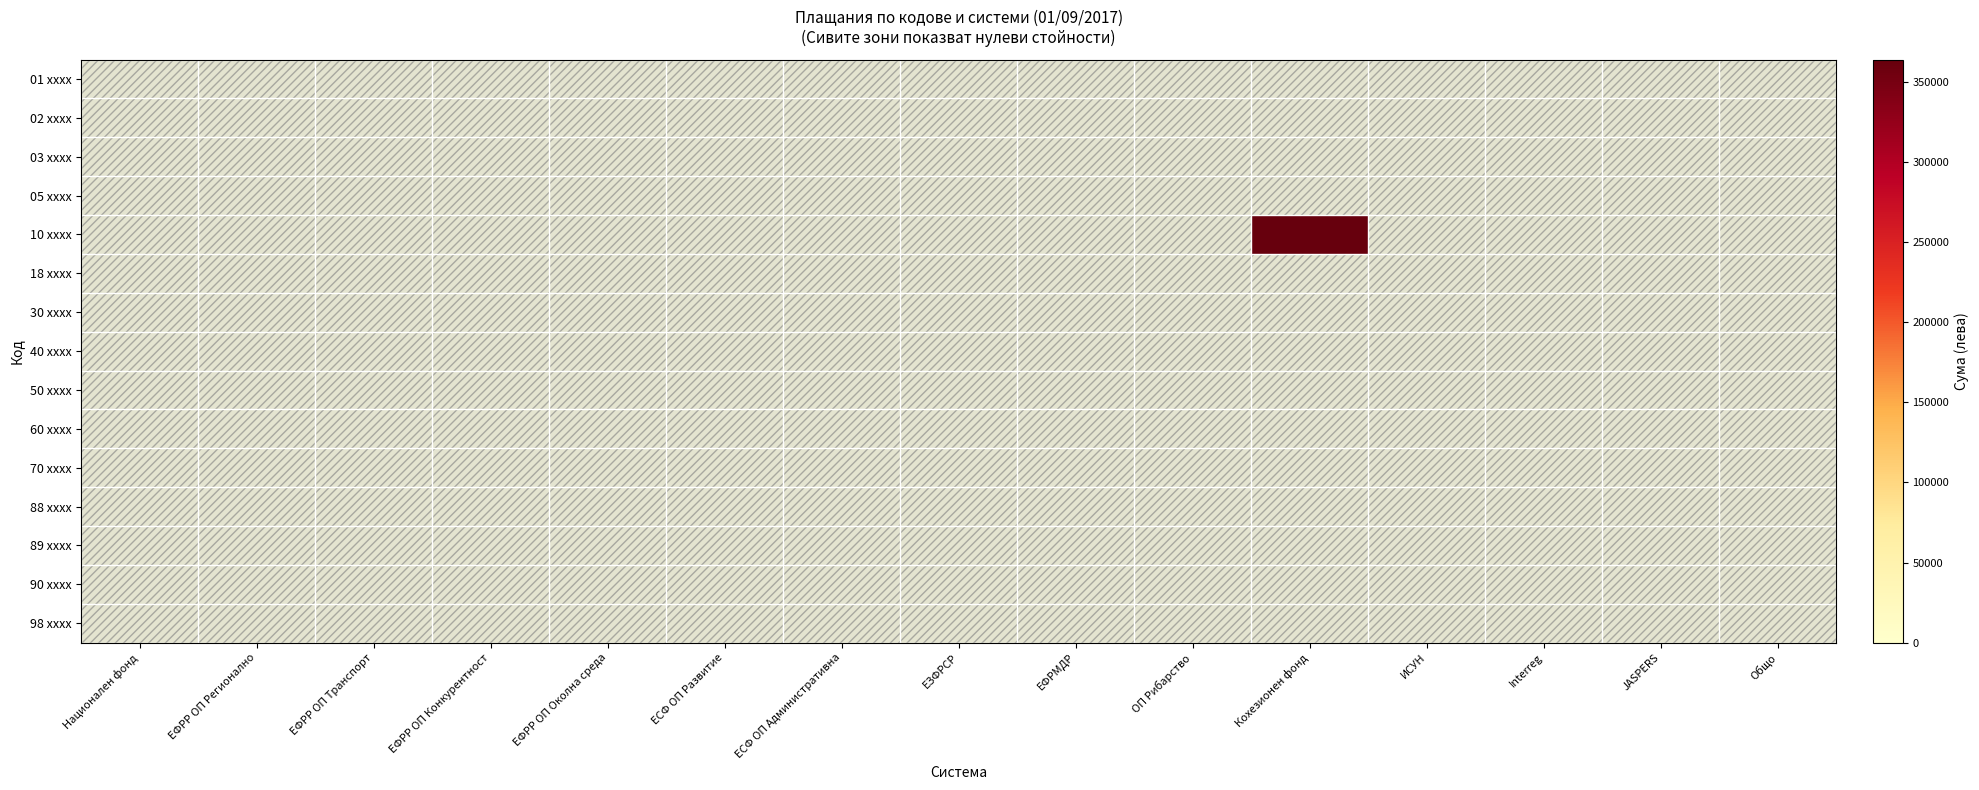

Reading right to left, list all the values displayed in this chart.

01 xxxx: Общо=0.0	JASPERS=0.0	Interreg=0.0	ИСУН=0.0	Кохезионен фонд=0.0	ОП Рибарство=0.0	ЕФРМДР=0.0	ЕЗФРСР=0.0	ЕСФ ОП Административна=0.0	ЕСФ ОП Развитие=0.0	ЕФРР ОП Околна среда=0.0	ЕФРР ОП Конкурентност=0.0	ЕФРР ОП Транспорт=0.0	ЕФРР ОП Регионално=0.0	Национален фонд=0.0
02 xxxx: Общо=0.0	JASPERS=0.0	Interreg=0.0	ИСУН=0.0	Кохезионен фонд=0.0	ОП Рибарство=0.0	ЕФРМДР=0.0	ЕЗФРСР=0.0	ЕСФ ОП Административна=0.0	ЕСФ ОП Развитие=0.0	ЕФРР ОП Околна среда=0.0	ЕФРР ОП Конкурентност=0.0	ЕФРР ОП Транспорт=0.0	ЕФРР ОП Регионално=0.0	Национален фонд=0.0
03 xxxx: Общо=0.0	JASPERS=0.0	Interreg=0.0	ИСУН=0.0	Кохезионен фонд=0.0	ОП Рибарство=0.0	ЕФРМДР=0.0	ЕЗФРСР=0.0	ЕСФ ОП Административна=0.0	ЕСФ ОП Развитие=0.0	ЕФРР ОП Околна среда=0.0	ЕФРР ОП Конкурентност=0.0	ЕФРР ОП Транспорт=0.0	ЕФРР ОП Регионално=0.0	Национален фонд=0.0
05 xxxx: Общо=0.0	JASPERS=0.0	Interreg=0.0	ИСУН=0.0	Кохезионен фонд=0.0	ОП Рибарство=0.0	ЕФРМДР=0.0	ЕЗФРСР=0.0	ЕСФ ОП Административна=0.0	ЕСФ ОП Развитие=0.0	ЕФРР ОП Околна среда=0.0	ЕФРР ОП Конкурентност=0.0	ЕФРР ОП Транспорт=0.0	ЕФРР ОП Регионално=0.0	Национален фонд=0.0
10 xxxx: Общо=0.0	JASPERS=0.0	Interreg=0.0	ИСУН=0.0	Кохезионен фонд=363991.7	ОП Рибарство=0.0	ЕФРМДР=0.0	ЕЗФРСР=0.0	ЕСФ ОП Административна=0.0	ЕСФ ОП Развитие=0.0	ЕФРР ОП Околна среда=0.0	ЕФРР ОП Конкурентност=0.0	ЕФРР ОП Транспорт=0.0	ЕФРР ОП Регионално=0.0	Национален фонд=0.0
18 xxxx: Общо=0.0	JASPERS=0.0	Interreg=0.0	ИСУН=0.0	Кохезионен фонд=0.0	ОП Рибарство=0.0	ЕФРМДР=0.0	ЕЗФРСР=0.0	ЕСФ ОП Административна=0.0	ЕСФ ОП Развитие=0.0	ЕФРР ОП Околна среда=0.0	ЕФРР ОП Конкурентност=0.0	ЕФРР ОП Транспорт=0.0	ЕФРР ОП Регионално=0.0	Национален фонд=0.0
30 xxxx: Общо=0.0	JASPERS=0.0	Interreg=0.0	ИСУН=0.0	Кохезионен фонд=0.0	ОП Рибарство=0.0	ЕФРМДР=0.0	ЕЗФРСР=0.0	ЕСФ ОП Административна=0.0	ЕСФ ОП Развитие=0.0	ЕФРР ОП Околна среда=0.0	ЕФРР ОП Конкурентност=0.0	ЕФРР ОП Транспорт=0.0	ЕФРР ОП Регионално=0.0	Национален фонд=0.0
40 xxxx: Общо=0.0	JASPERS=0.0	Interreg=0.0	ИСУН=0.0	Кохезионен фонд=0.0	ОП Рибарство=0.0	ЕФРМДР=0.0	ЕЗФРСР=0.0	ЕСФ ОП Административна=0.0	ЕСФ ОП Развитие=0.0	ЕФРР ОП Околна среда=0.0	ЕФРР ОП Конкурентност=0.0	ЕФРР ОП Транспорт=0.0	ЕФРР ОП Регионално=0.0	Национален фонд=0.0
50 xxxx: Общо=0.0	JASPERS=0.0	Interreg=0.0	ИСУН=0.0	Кохезионен фонд=0.0	ОП Рибарство=0.0	ЕФРМДР=0.0	ЕЗФРСР=0.0	ЕСФ ОП Административна=0.0	ЕСФ ОП Развитие=0.0	ЕФРР ОП Околна среда=0.0	ЕФРР ОП Конкурентност=0.0	ЕФРР ОП Транспорт=0.0	ЕФРР ОП Регионално=0.0	Национален фонд=0.0
60 xxxx: Общо=0.0	JASPERS=0.0	Interreg=0.0	ИСУН=0.0	Кохезионен фонд=0.0	ОП Рибарство=0.0	ЕФРМДР=0.0	ЕЗФРСР=0.0	ЕСФ ОП Административна=0.0	ЕСФ ОП Развитие=0.0	ЕФРР ОП Околна среда=0.0	ЕФРР ОП Конкурентност=0.0	ЕФРР ОП Транспорт=0.0	ЕФРР ОП Регионално=0.0	Национален фонд=0.0
70 xxxx: Общо=0.0	JASPERS=0.0	Interreg=0.0	ИСУН=0.0	Кохезионен фонд=0.0	ОП Рибарство=0.0	ЕФРМДР=0.0	ЕЗФРСР=0.0	ЕСФ ОП Административна=0.0	ЕСФ ОП Развитие=0.0	ЕФРР ОП Околна среда=0.0	ЕФРР ОП Конкурентност=0.0	ЕФРР ОП Транспорт=0.0	ЕФРР ОП Регионално=0.0	Национален фонд=0.0
88 xxxx: Общо=0.0	JASPERS=0.0	Interreg=0.0	ИСУН=0.0	Кохезионен фонд=0.0	ОП Рибарство=0.0	ЕФРМДР=0.0	ЕЗФРСР=0.0	ЕСФ ОП Административна=0.0	ЕСФ ОП Развитие=0.0	ЕФРР ОП Околна среда=0.0	ЕФРР ОП Конкурентност=0.0	ЕФРР ОП Транспорт=0.0	ЕФРР ОП Регионално=0.0	Национален фонд=0.0
89 xxxx: Общо=0.0	JASPERS=0.0	Interreg=0.0	ИСУН=0.0	Кохезионен фонд=0.0	ОП Рибарство=0.0	ЕФРМДР=0.0	ЕЗФРСР=0.0	ЕСФ ОП Административна=0.0	ЕСФ ОП Развитие=0.0	ЕФРР ОП Околна среда=0.0	ЕФРР ОП Конкурентност=0.0	ЕФРР ОП Транспорт=0.0	ЕФРР ОП Регионално=0.0	Национален фонд=0.0
90 xxxx: Общо=0.0	JASPERS=0.0	Interreg=0.0	ИСУН=0.0	Кохезионен фонд=0.0	ОП Рибарство=0.0	ЕФРМДР=0.0	ЕЗФРСР=0.0	ЕСФ ОП Административна=0.0	ЕСФ ОП Развитие=0.0	ЕФРР ОП Околна среда=0.0	ЕФРР ОП Конкурентност=0.0	ЕФРР ОП Транспорт=0.0	ЕФРР ОП Регионално=0.0	Национален фонд=0.0
98 xxxx: Общо=0.0	JASPERS=0.0	Interreg=0.0	ИСУН=0.0	Кохезионен фонд=0.0	ОП Рибарство=0.0	ЕФРМДР=0.0	ЕЗФРСР=0.0	ЕСФ ОП Административна=0.0	ЕСФ ОП Развитие=0.0	ЕФРР ОП Околна среда=0.0	ЕФРР ОП Конкурентност=0.0	ЕФРР ОП Транспорт=0.0	ЕФРР ОП Регионално=0.0	Национален фонд=0.0